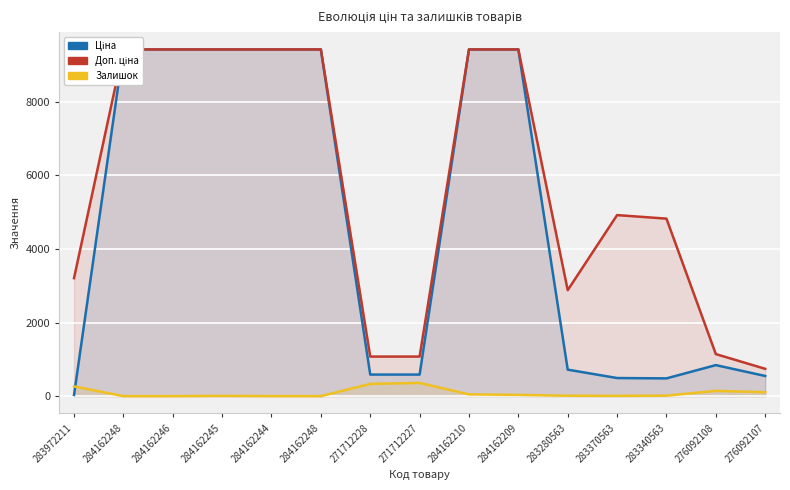

At which category does Доп. ціна reach its first local peak?

283370563